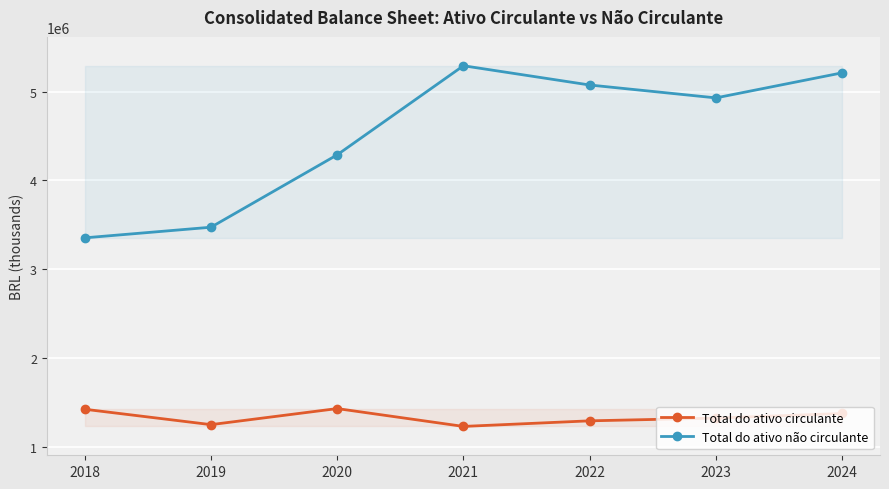

Reading left to right, list all the values displayed in this chart.

Total do ativo circulante: 2018=1419900	2019=1246394	2020=1427511	2021=1226381	2022=1289370	2023=1320223	2024=1372315
Total do ativo não circulante: 2018=3351646	2019=3471271	2020=4286986	2021=5291149	2022=5074159	2023=4928824	2024=5211313